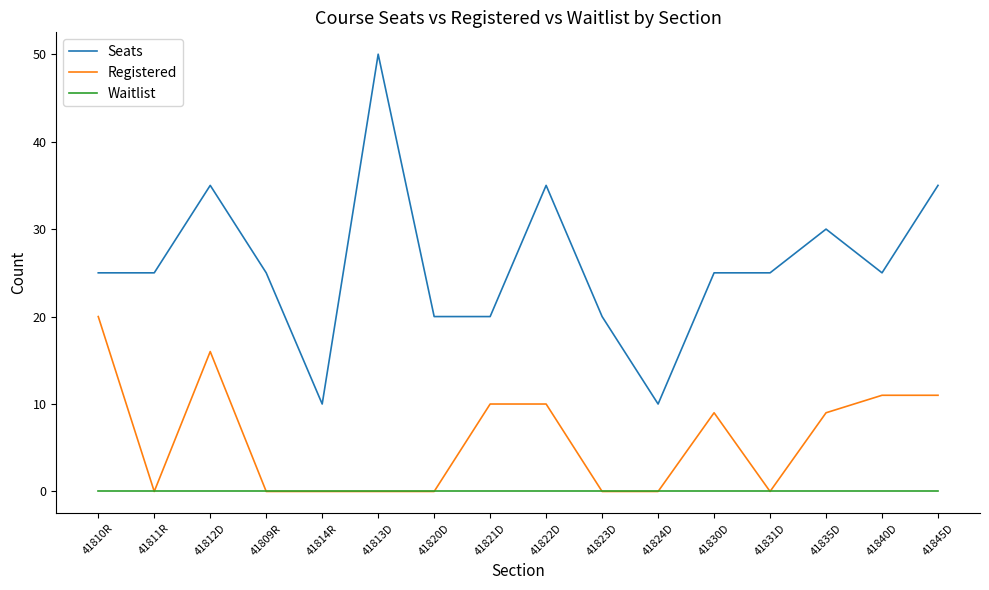

The value of Registered at 41820D is 9. True or false?

False